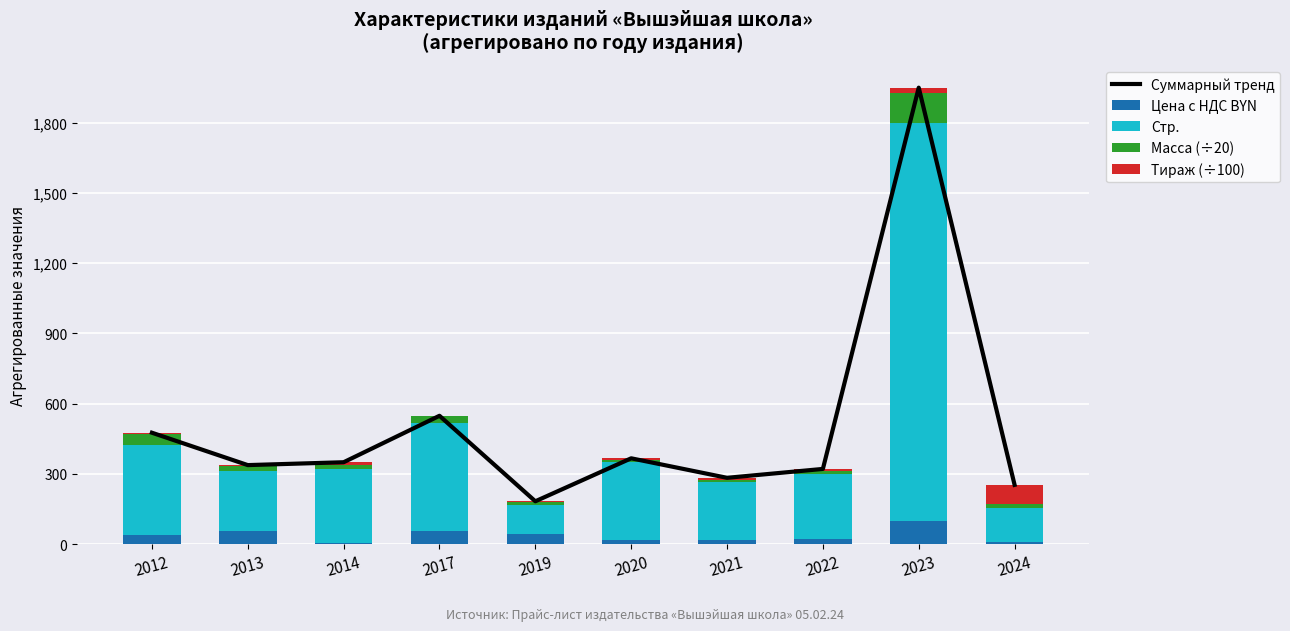

Reading right to left, list all the values displayed in this chart.

Суммарный тренд: 253.0	1950.1	321.1	283.1	366.5	182.9	548.2	349.7	337.5	475.9
Цена с НДС BYN: 9.6	98.6	20.4	17.4	18.0	45.1	55.9	3.7	55.5	40.9
Стр.: 144.0	1699.0	279.0	246.0	333.0	120.0	463.0	319.0	256.0	383.0
Масса (÷20): 16.8	128.0	13.8	11.8	7.5	15.8	27.8	17.0	24.0	46.0
Тираж (÷100): 82.7	24.5	8.0	8.0	8.0	2.0	1.5	10.0	2.0	6.0